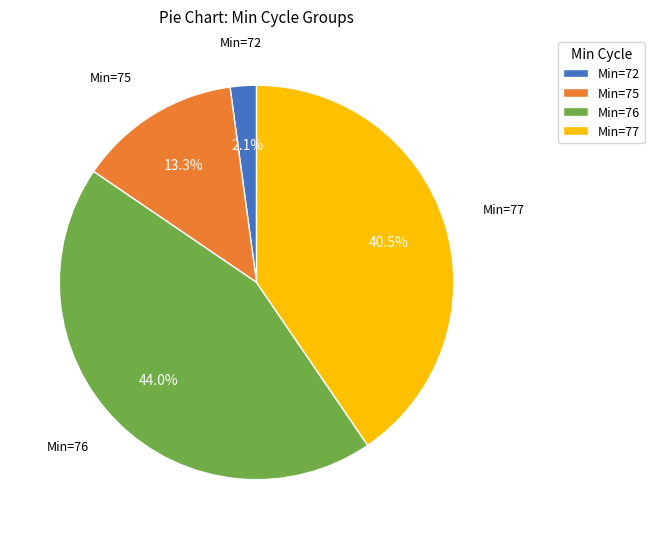

Rank the categories by value from lowest to highest.

Min=72, Min=75, Min=77, Min=76